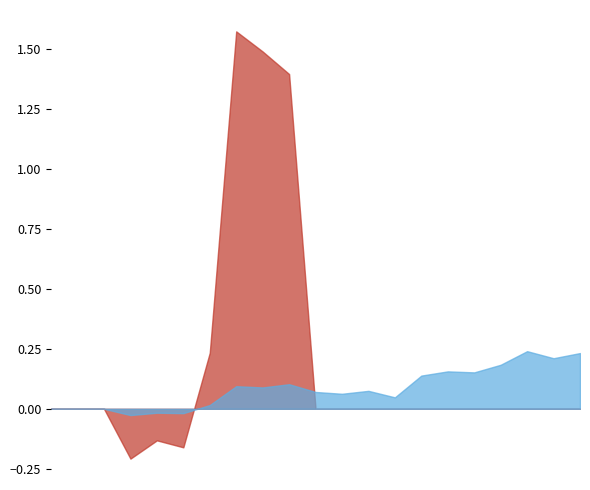

Between 2023-06-30 and 2020-12-31, which is larger?

2023-06-30